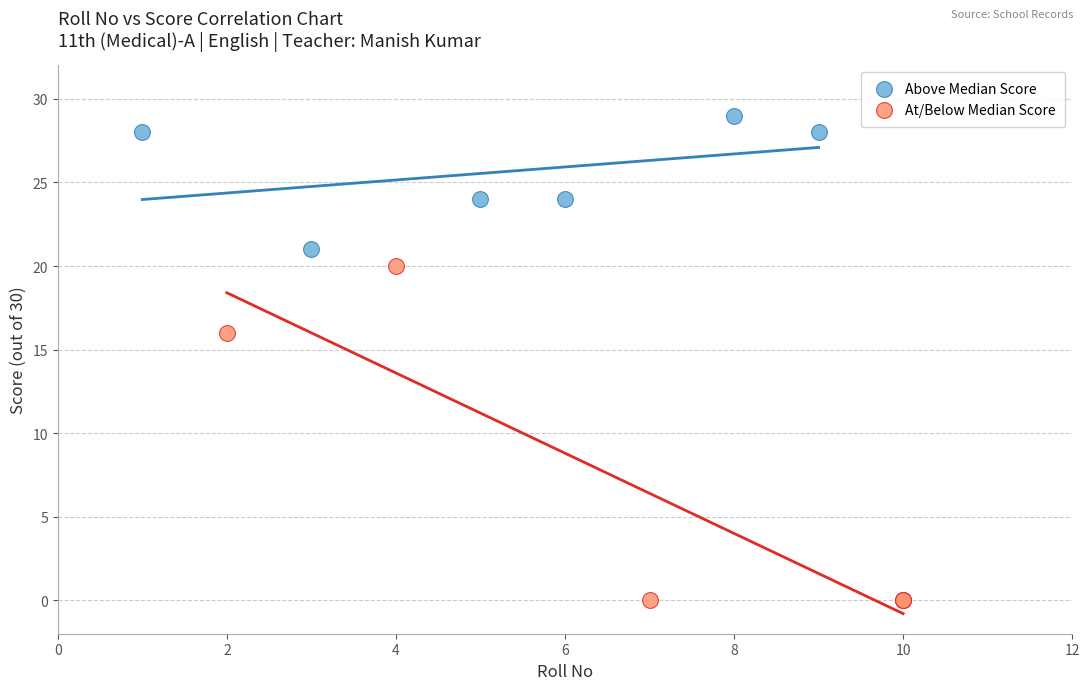

Which series has the widest spread of Y values?

At/Below Median Score